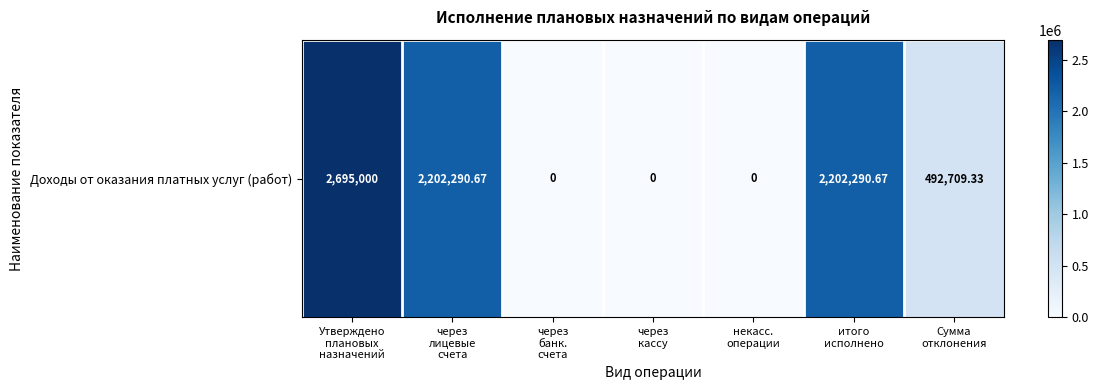

At which category does the chart reach its peak across all series?

Утверждено
плановых
назначений